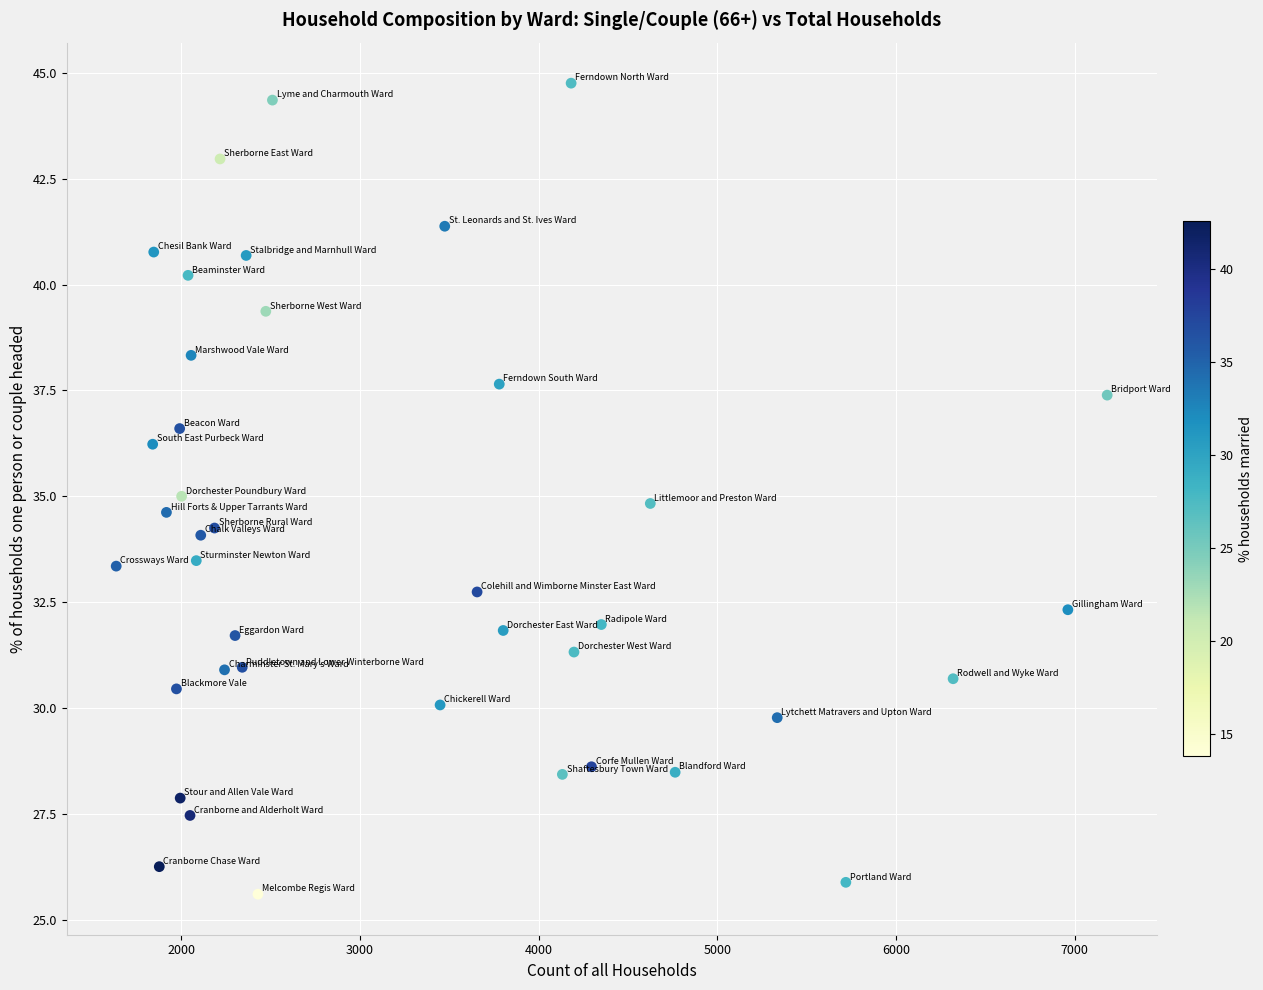

What is the range of X values (max minus min)?

5544.0